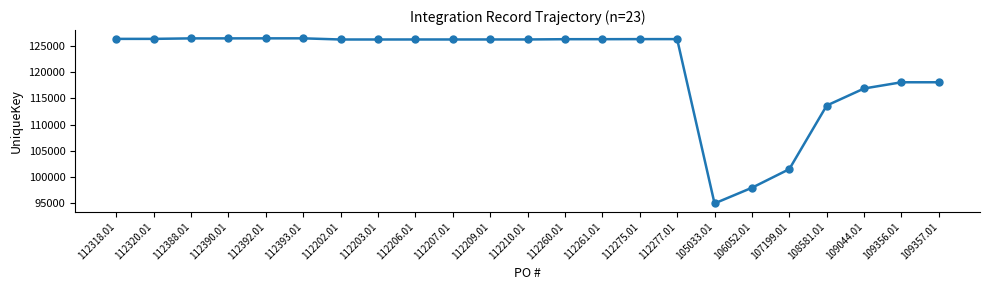

What is the sum of the values at 112393.01 and 112388.01?

252796